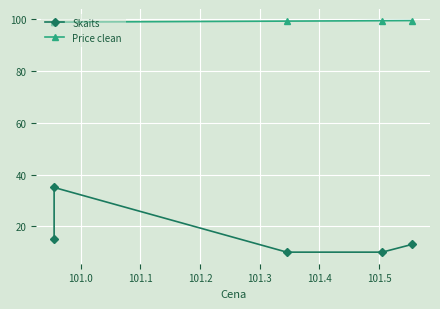

What is the lowest value of the Price clean series?

98.9